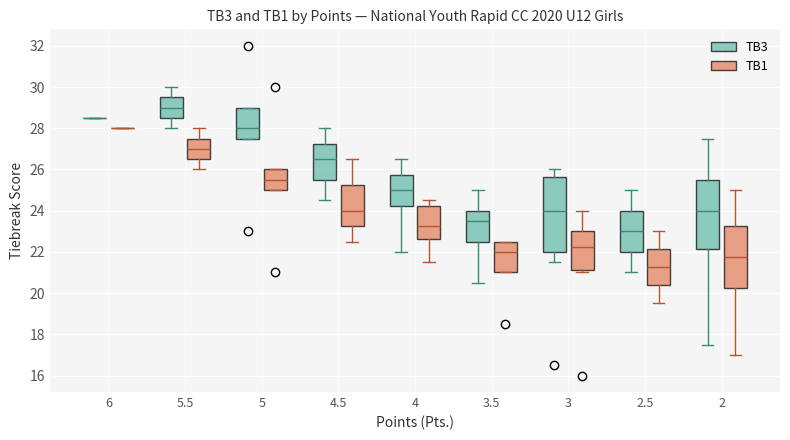

Where does the median line of the box for 4 (TB1) sit on the y-axis? The values are not printed on the chart, so give them approximately, as read against the axis.

23.2